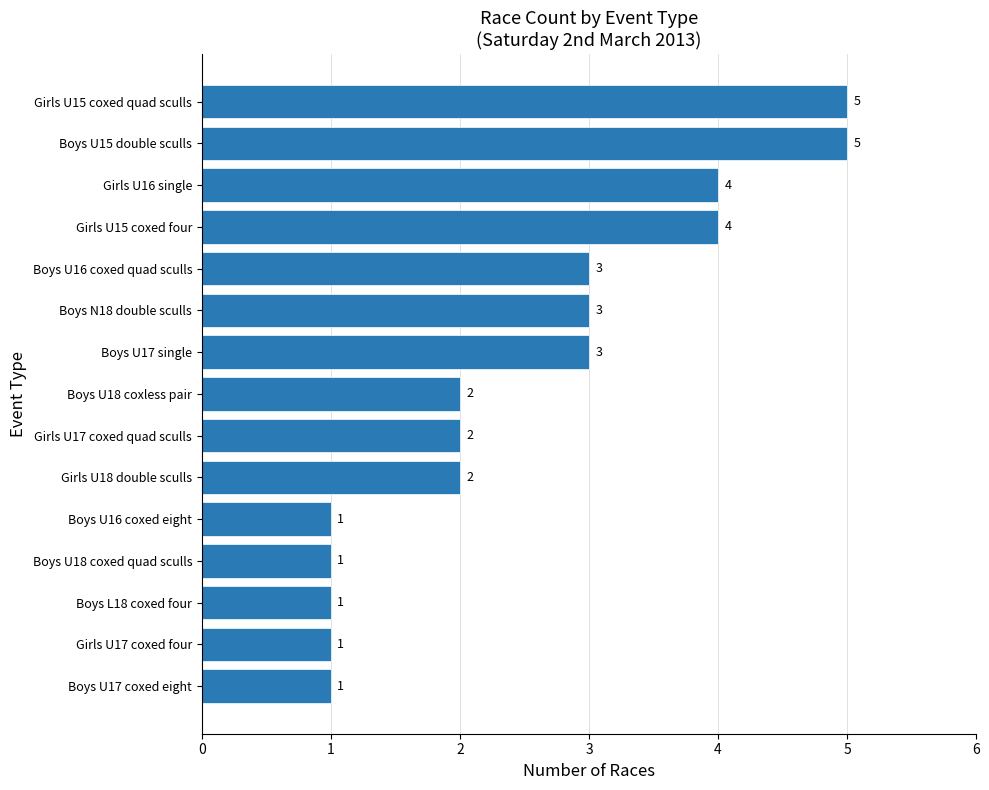

How many categories are shown in the chart?

15